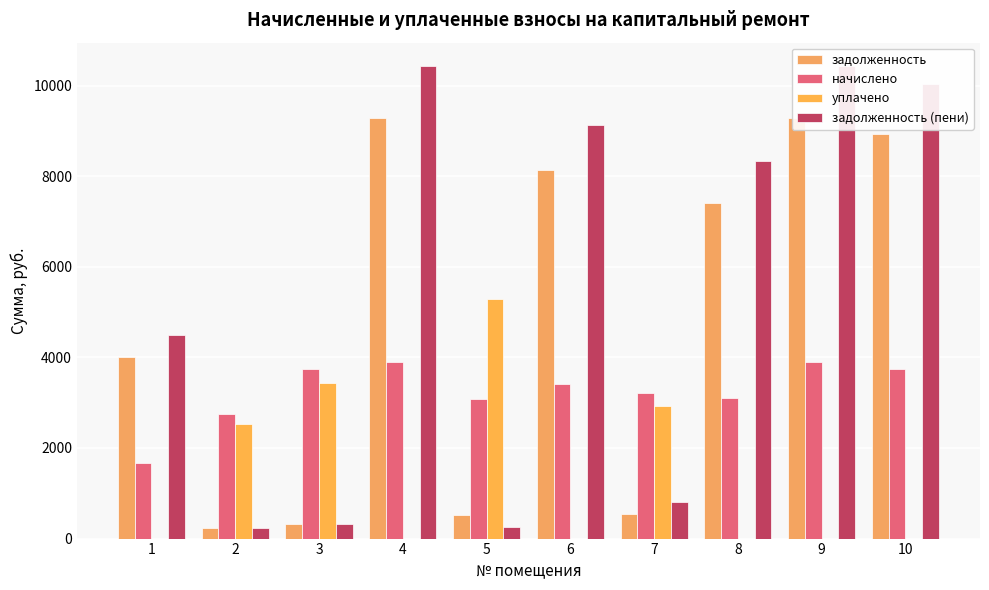

The value of начислено at 9 is 3891.4. True or false?

True